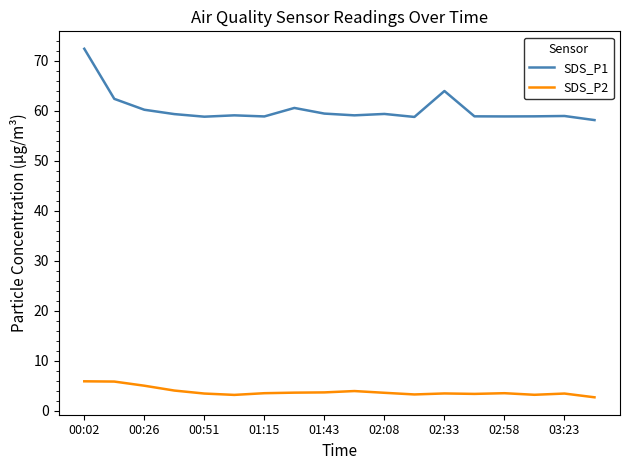

List the series in order of their overall mean, lowest first.

SDS_P2, SDS_P1